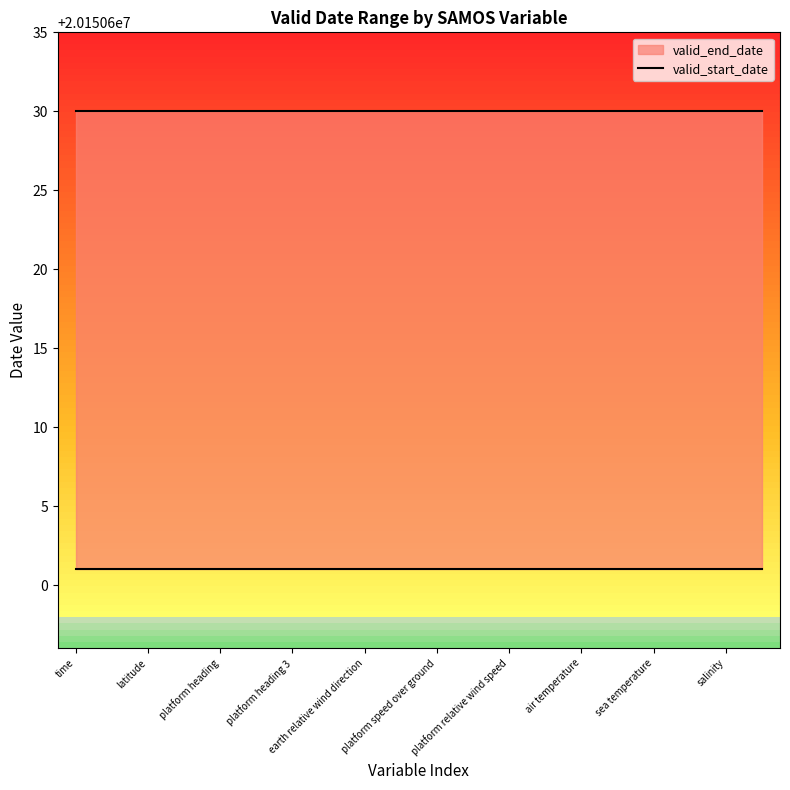

Does the chart display data point markers on the line(s)?

No